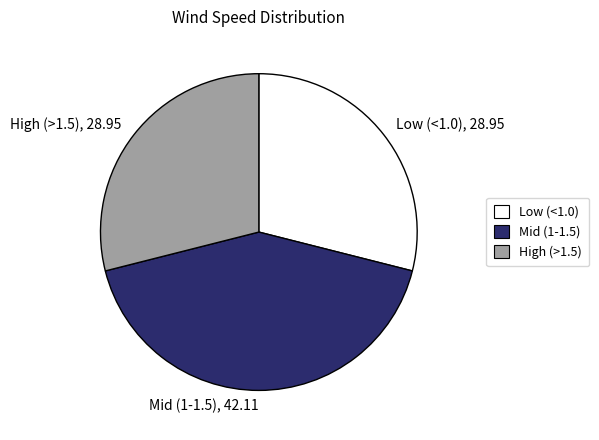

Is Mid (1-1.5), 42.11 the majority of the pie?

No